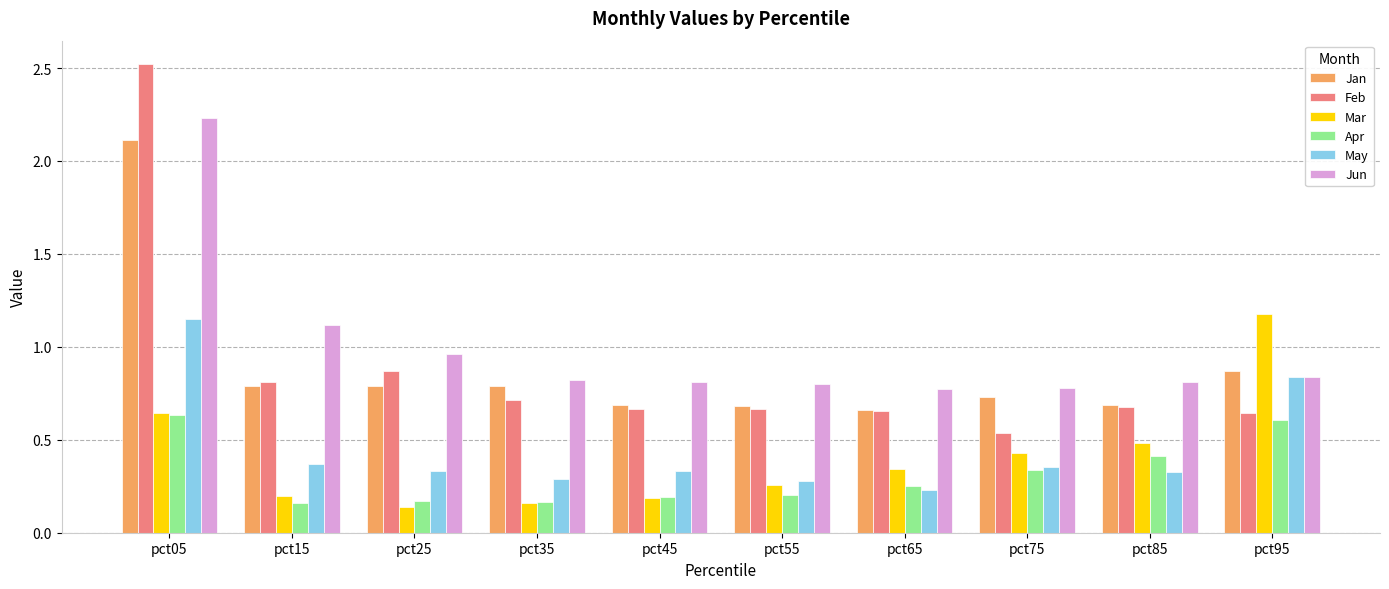

Which series has the widest spread of values?

Feb